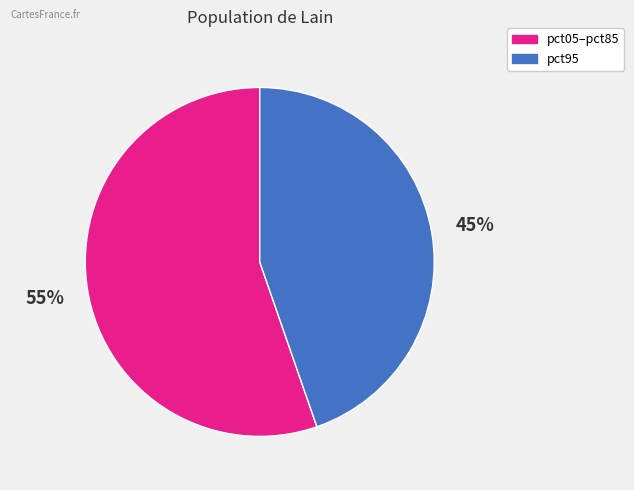

Is there a majority slice in this chart?

Yes